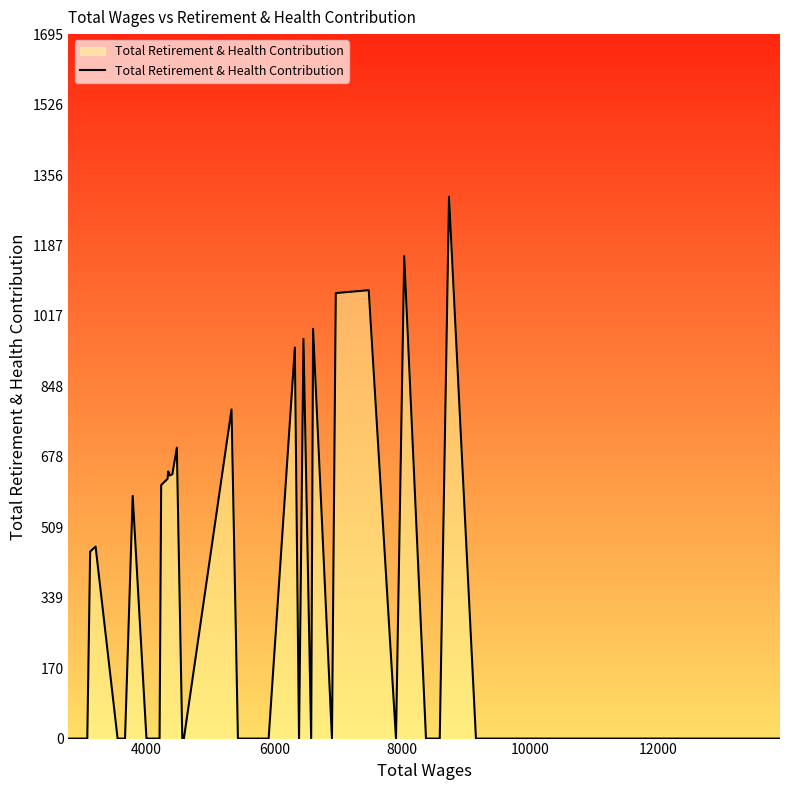

What is the greatest value displayed?

1304